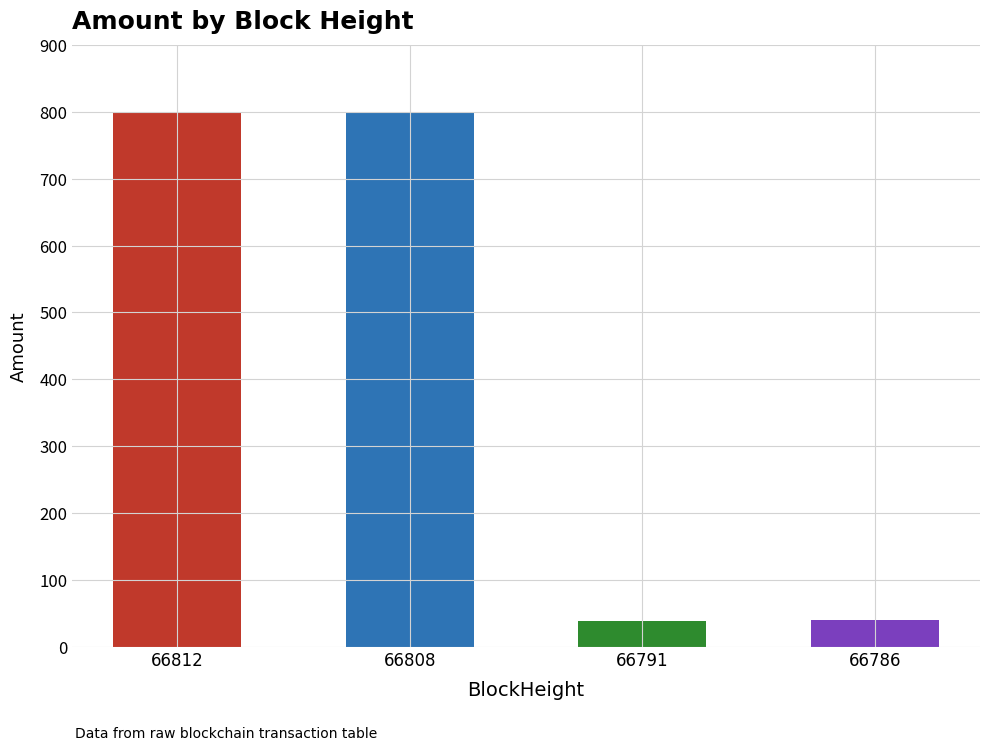

What is the greatest value displayed?

800.1